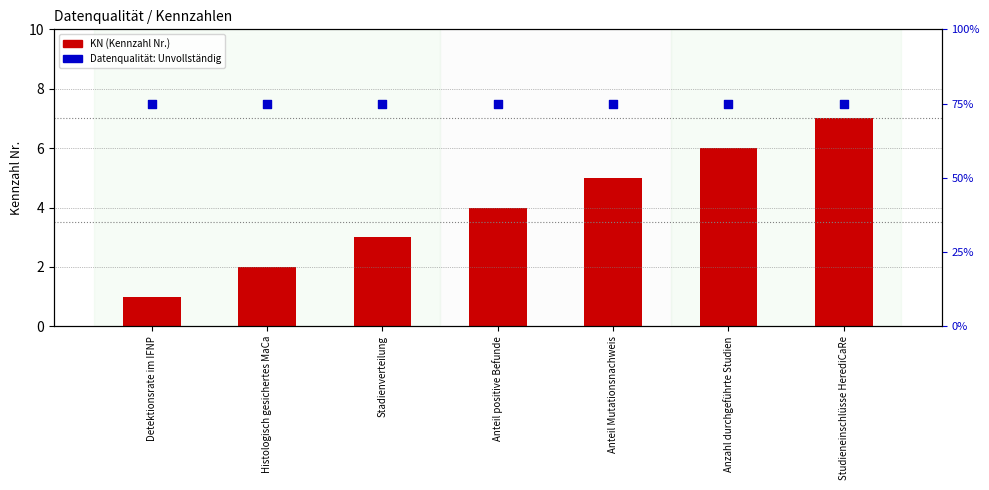

What are all the series names shown in the legend?

KN (Kennzahl Nr.), Datenqualität: Unvollständig